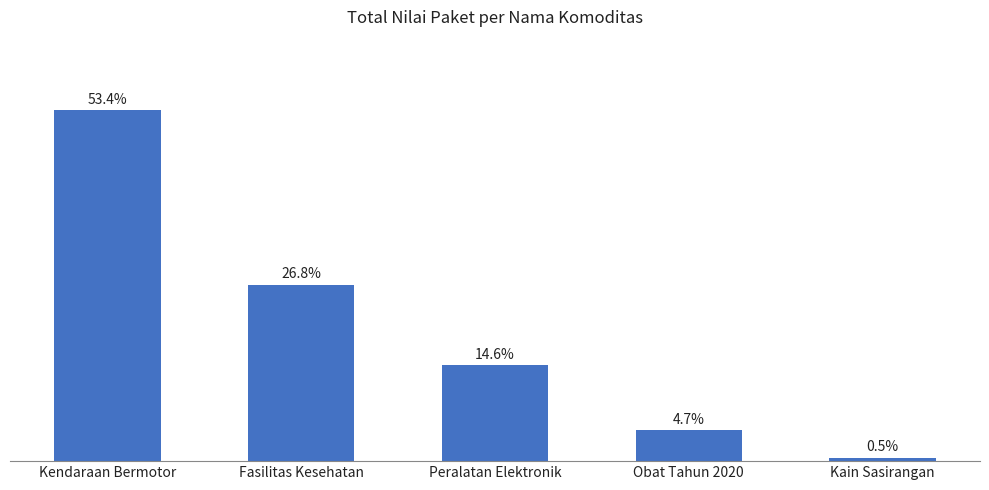

What is the label of the 5th bar from the left?

Kain Sasirangan